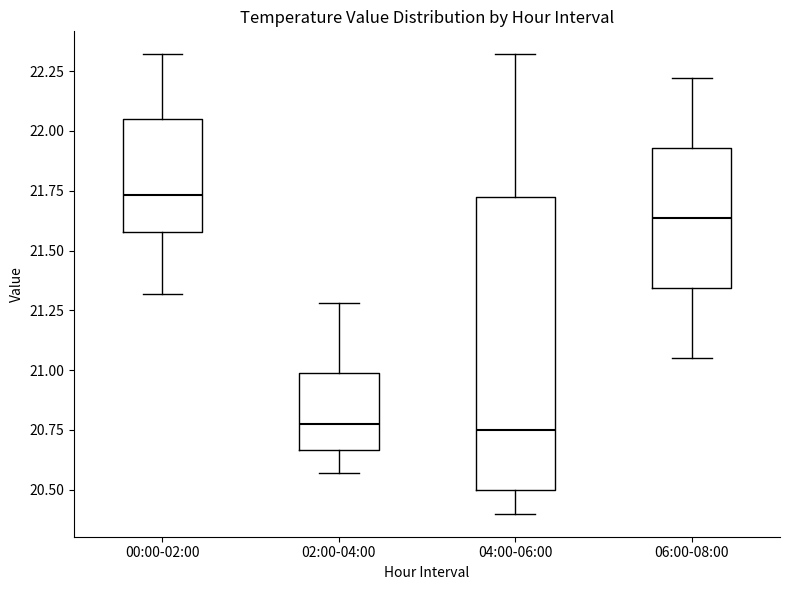

Which box has the highest median line?

00:00-02:00